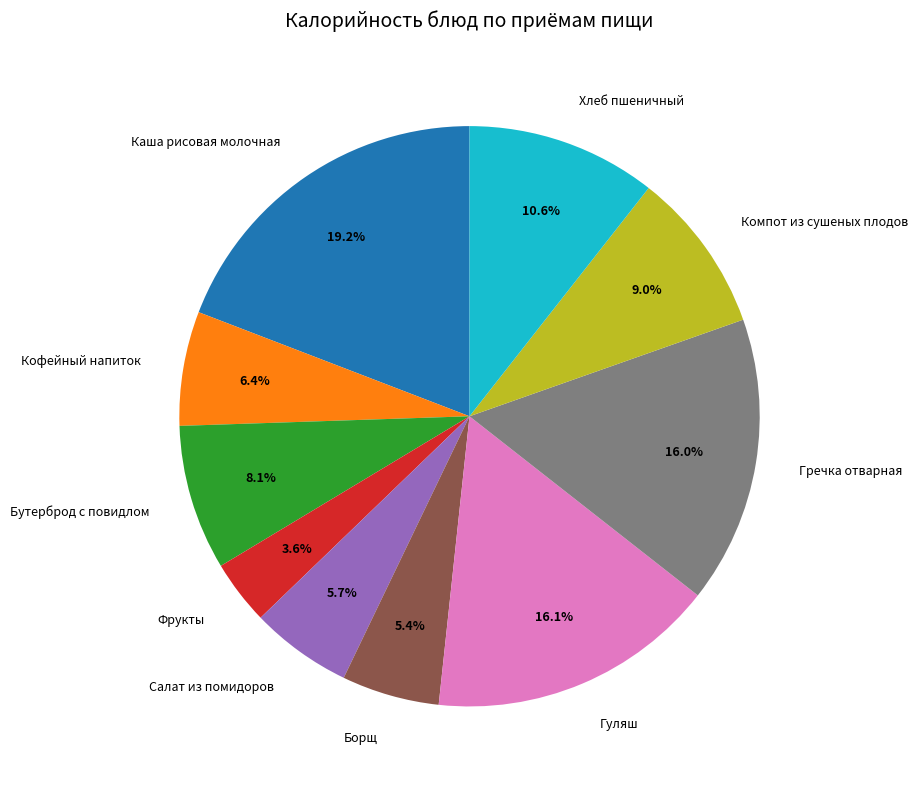

To the nearest percent, what portion does Бутерброд с повидлом represent?

8%